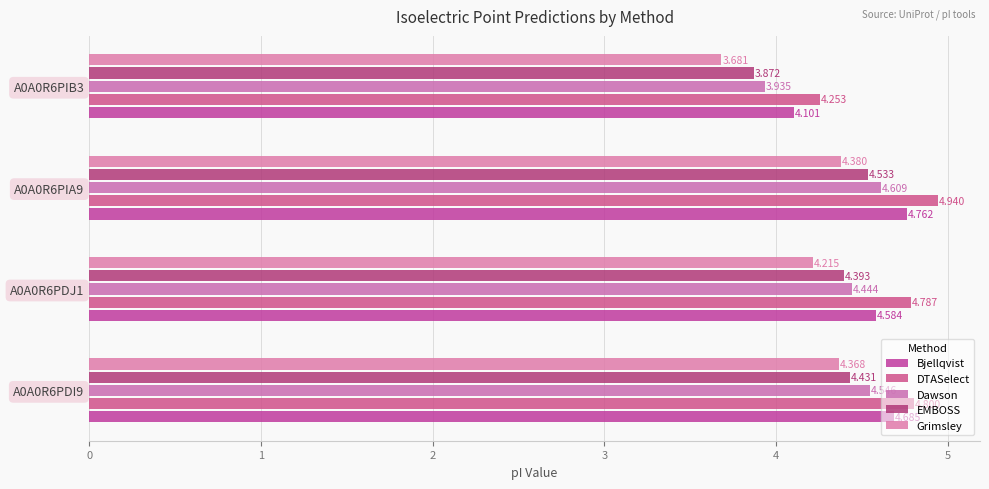

How many series are shown in this chart?

5